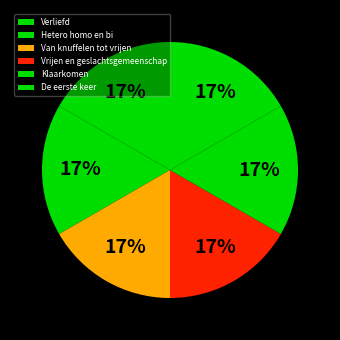

The Klaarkomen slice represents 17% of the pie. True or false?

True